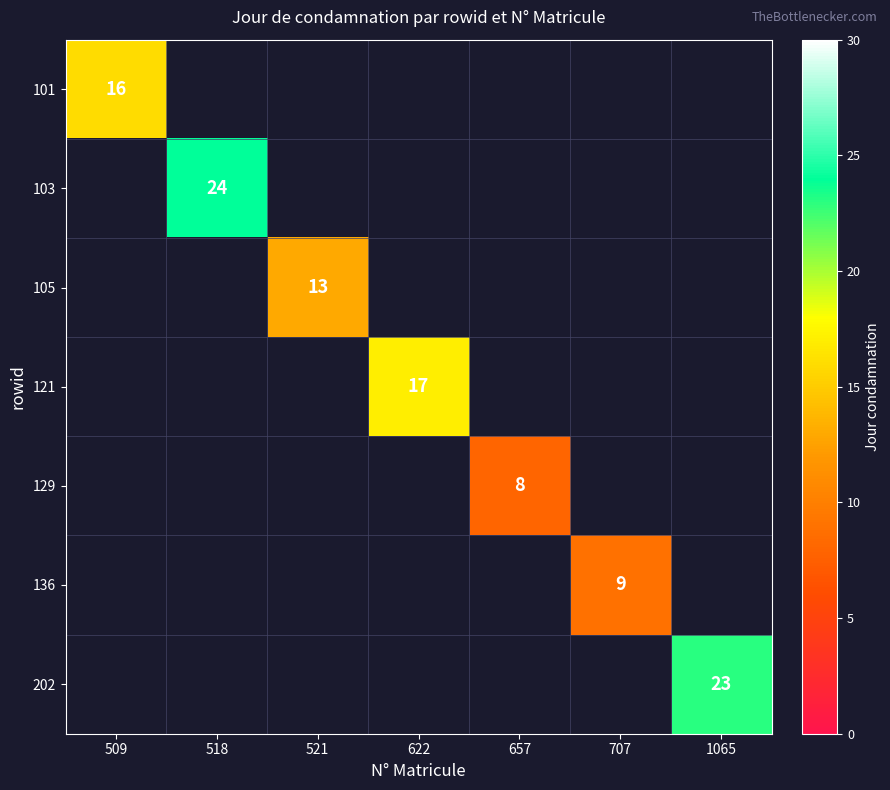

The value of 103 at 518 is 12. True or false?

False